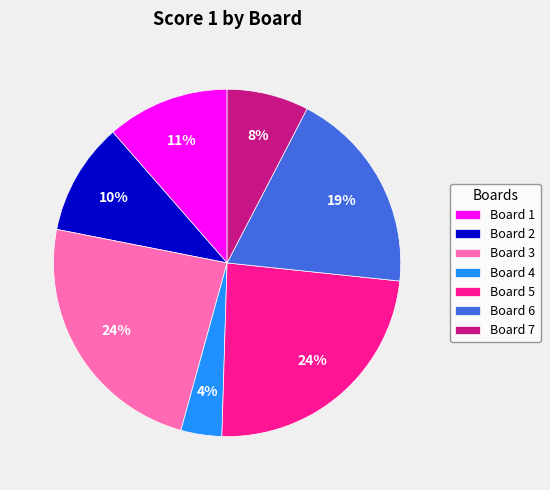

Which has a higher value, Board 3 or Board 4?

Board 3